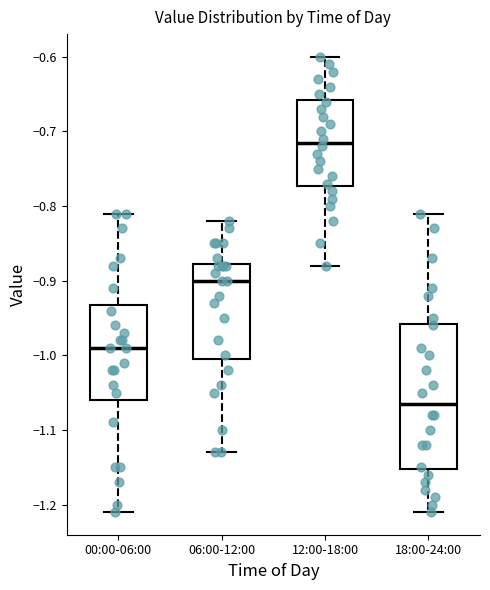

Which box's median line is the lowest?

18:00-24:00